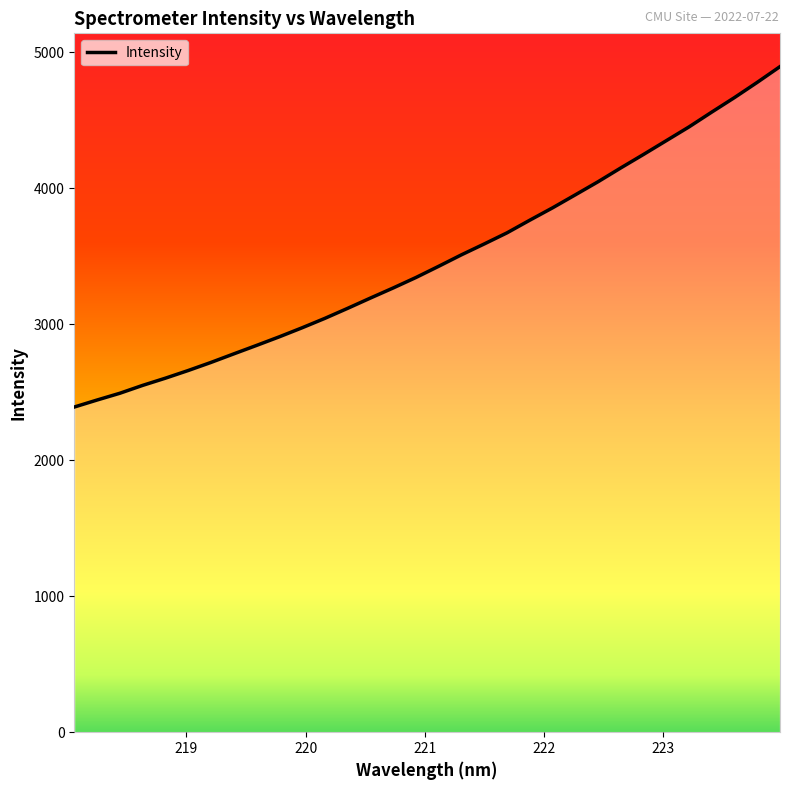

What is the minimum value shown in the chart?

2391.8